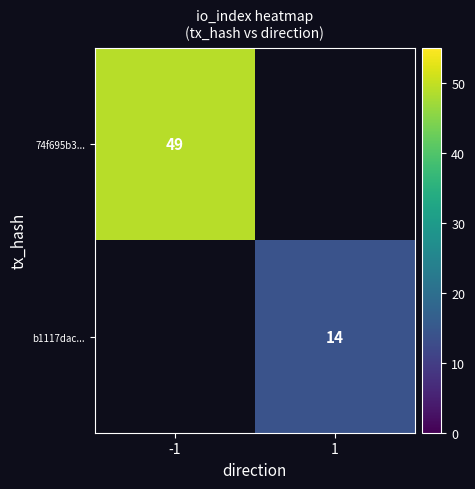

True or false: 74f695b3... has a value of 49 at -1.

True